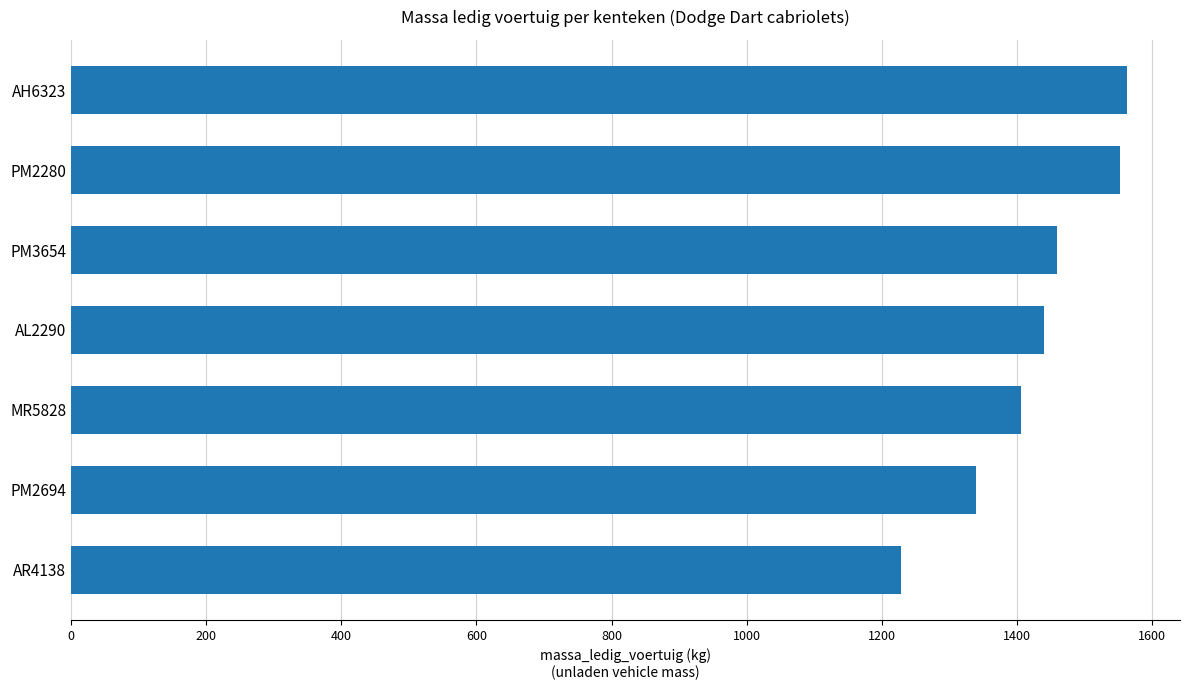

Reading top to bottom, extract all data points from this chart.

AH6323=1563	PM2280=1552	PM3654=1459	AL2290=1440	MR5828=1406	PM2694=1340	AR4138=1229